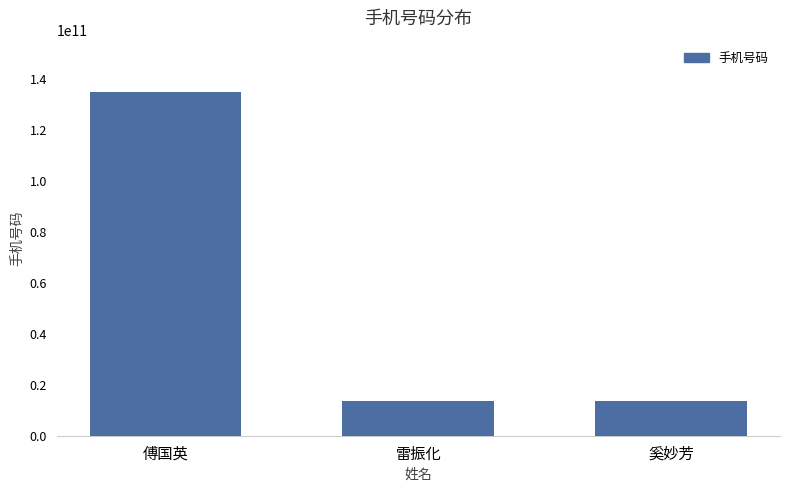

What is the value of the 1st bar from the left?

134801789732